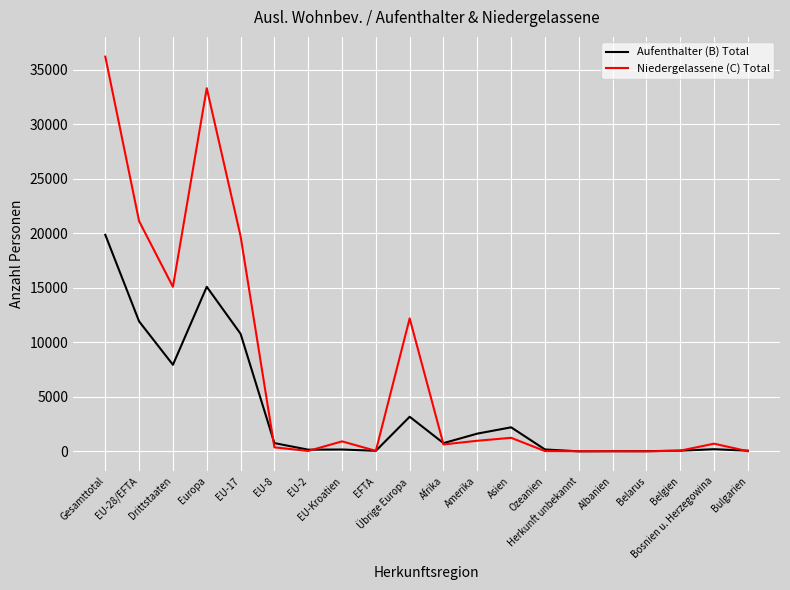

What are all the series names shown in the legend?

Aufenthalter (B) Total, Niedergelassene (C) Total